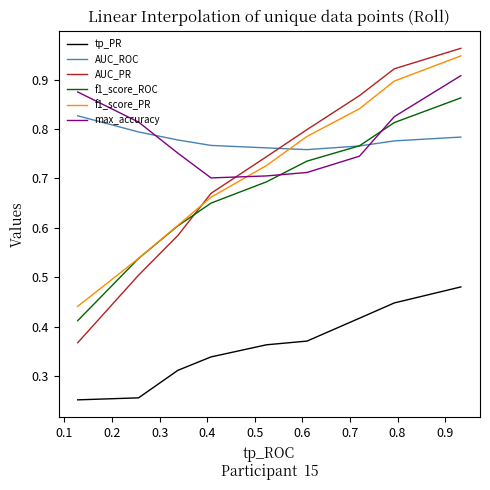

True or false: max_accuracy and f1_score_PR cross at least once.

True